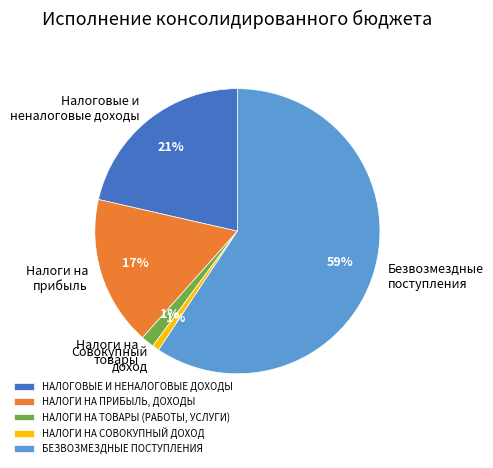

Is the sum of НАЛОГИ НА СОВОКУПНЫЙ ДОХОД and НАЛОГОВЫЕ И НЕНАЛОГОВЫЕ ДОХОДЫ greater than half?

No